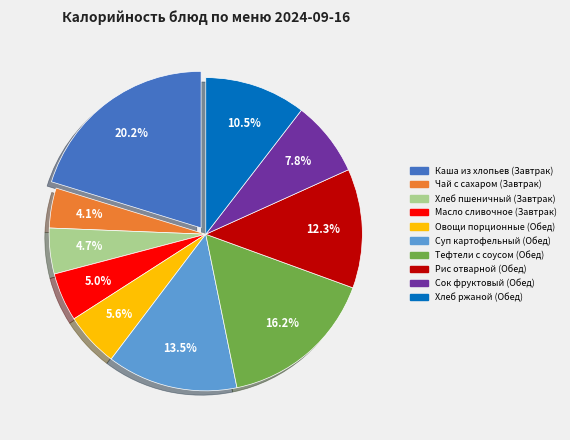

True or false: Суп картофельный (Обед) accounts for 27% of the total.

False